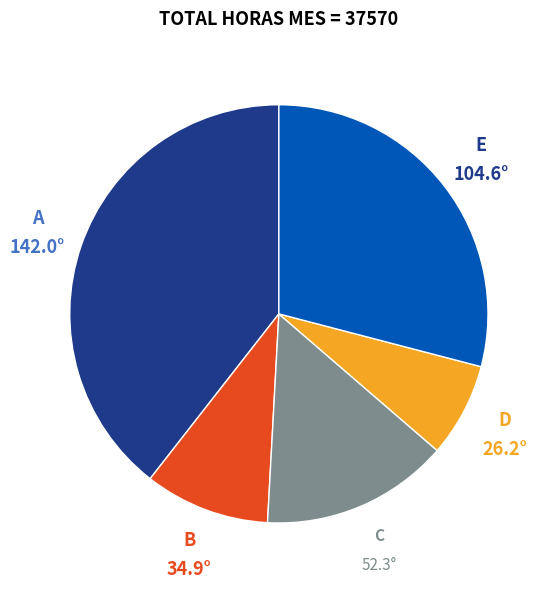

The D slice represents 14% of the pie. True or false?

False